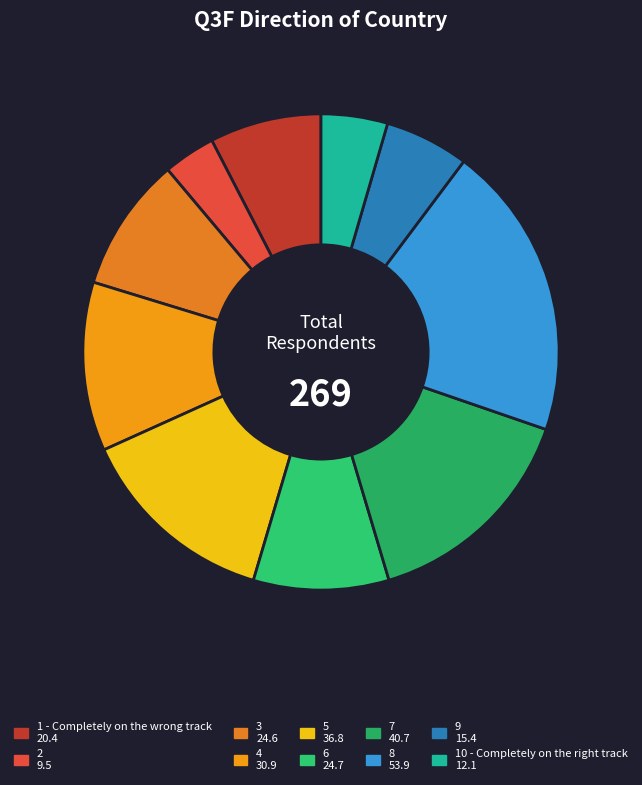

How many slices are in this pie chart?

10